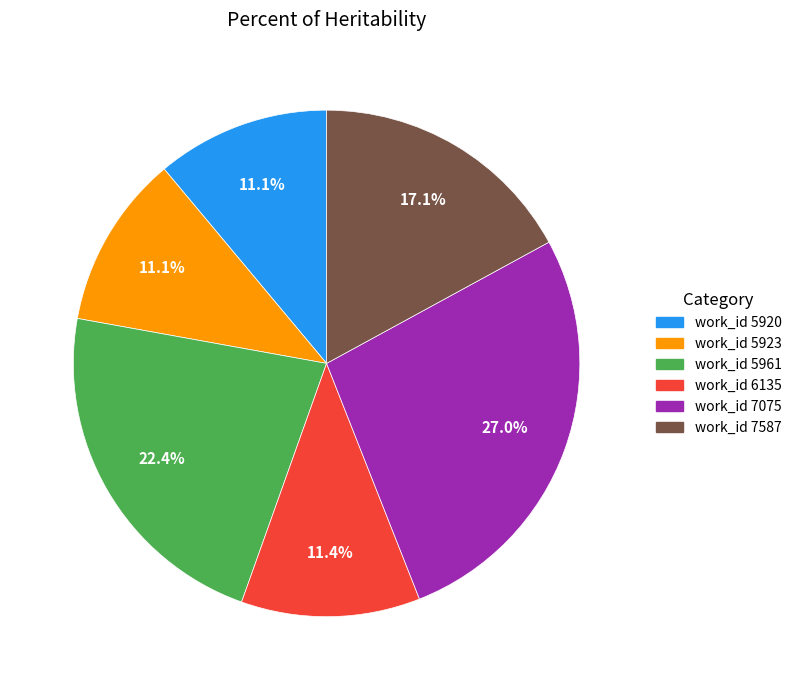

What is the largest slice in the pie chart?

work_id 7075